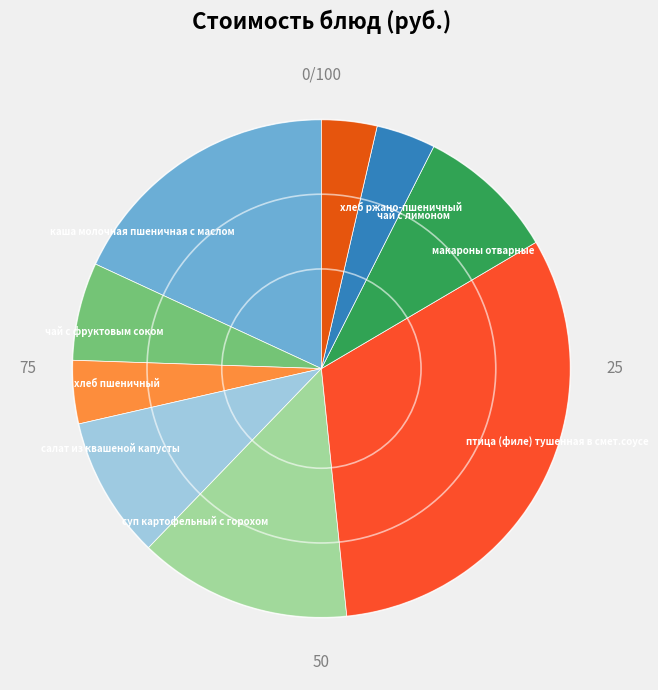

How many slices are in this pie chart?

9